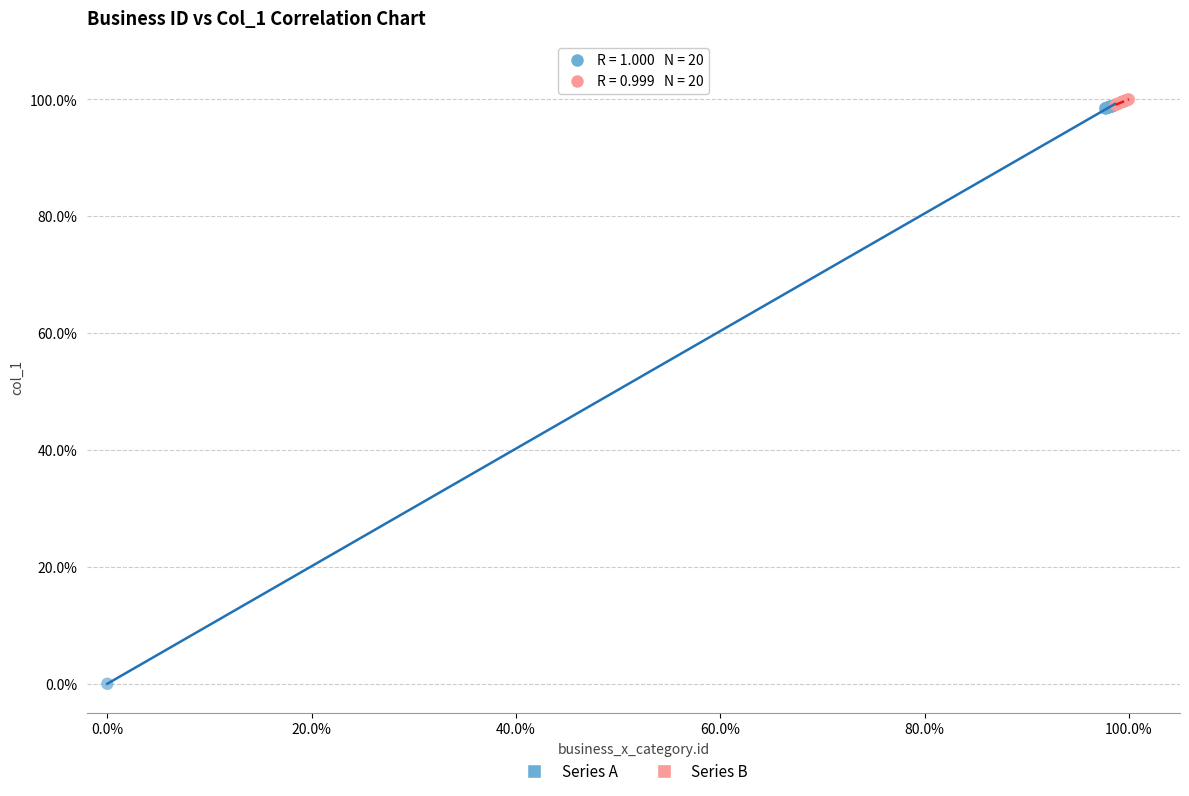

Which series contains the lowest Y value?

Series A